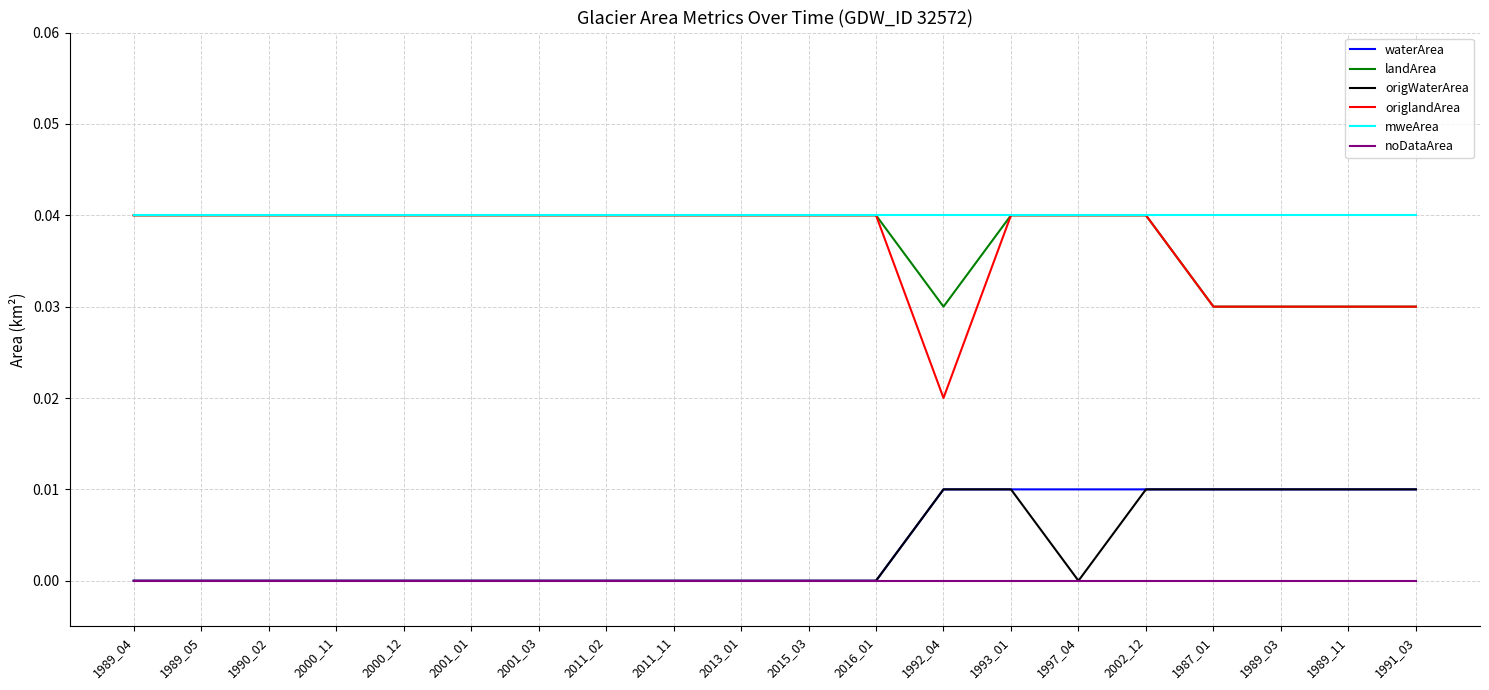

What position from the right is 1989_04?

20